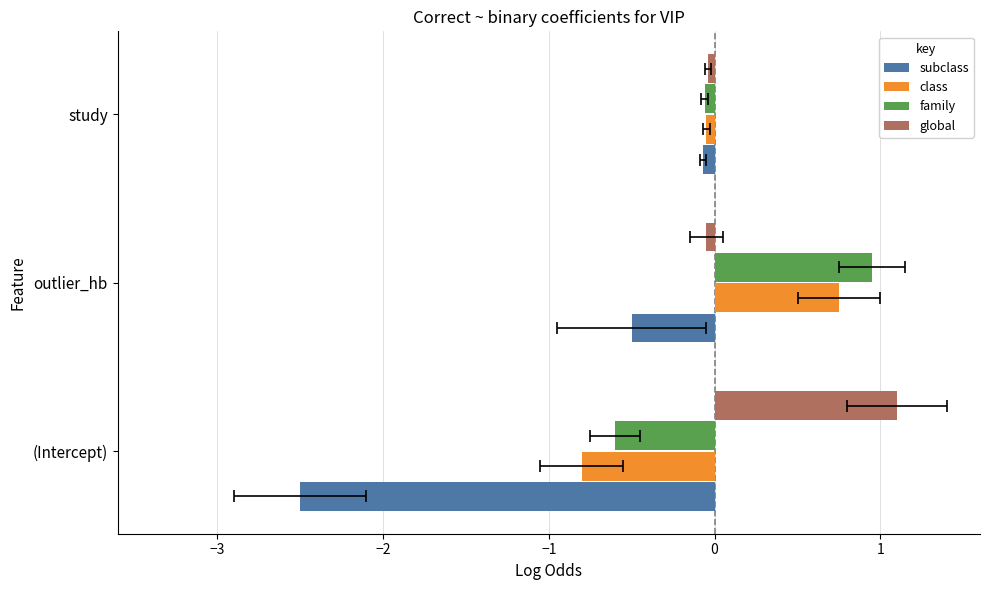

Reading left to right, extract all data points from this chart.

subclass: −4=-2.5	−3=-0.5	−2=-0.1
class: −4=-0.8	−3=0.8	−2=-0.1
family: −4=-0.6	−3=0.9	−2=-0.1
global: −4=1.1	−3=-0.1	−2=-0.0